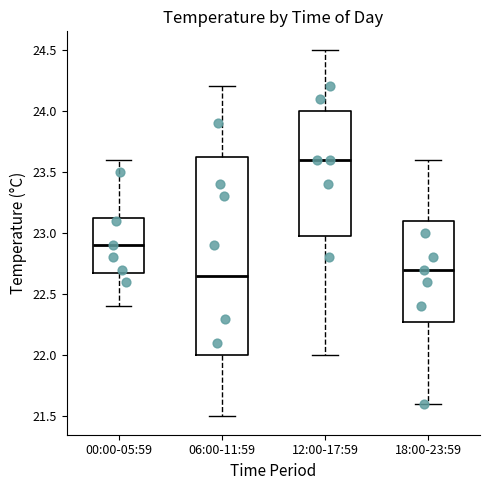

Comparing the boxes themselves (not the whiskers), which one is the tallest?

06:00-11:59